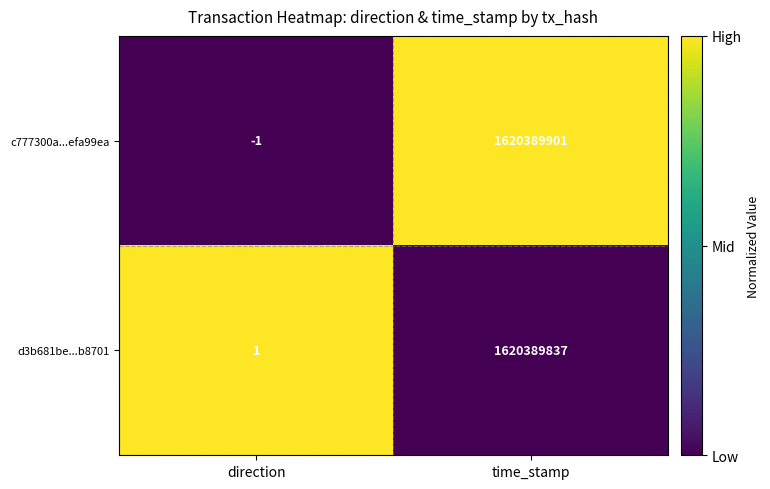

True or false: c777300a...efa99ea has a value of -1 at direction.

True